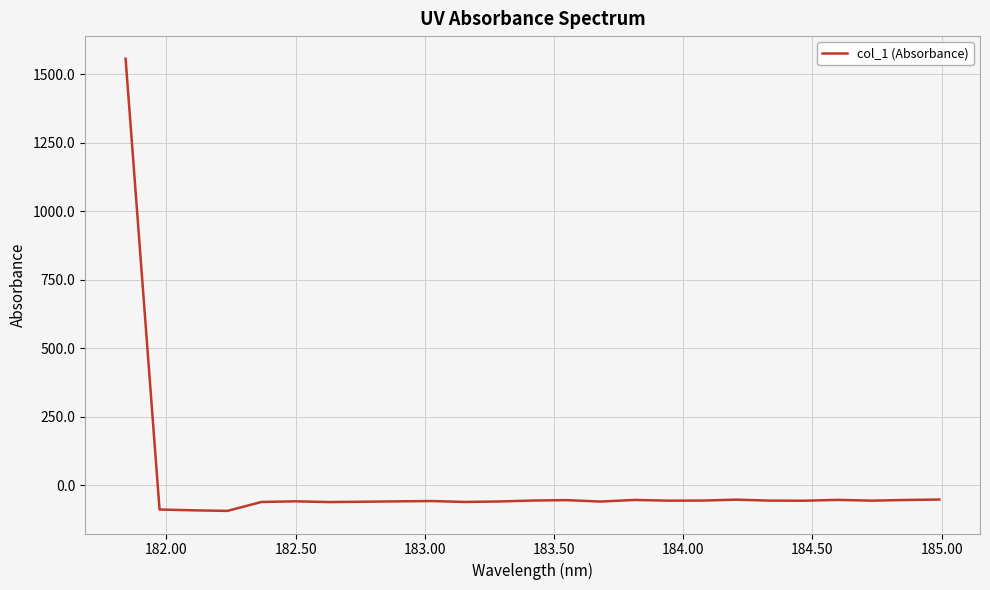

What is the minimum value shown in the chart?

-93.5